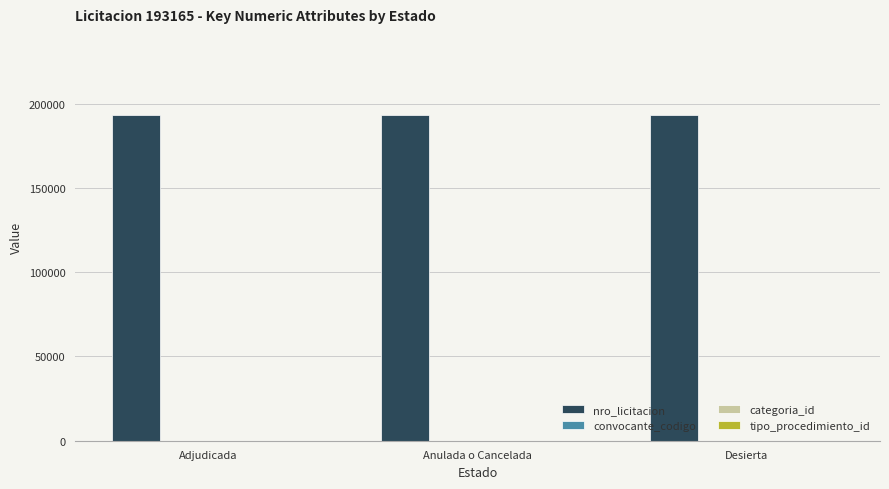

What is the maximum value shown in the chart?

193165